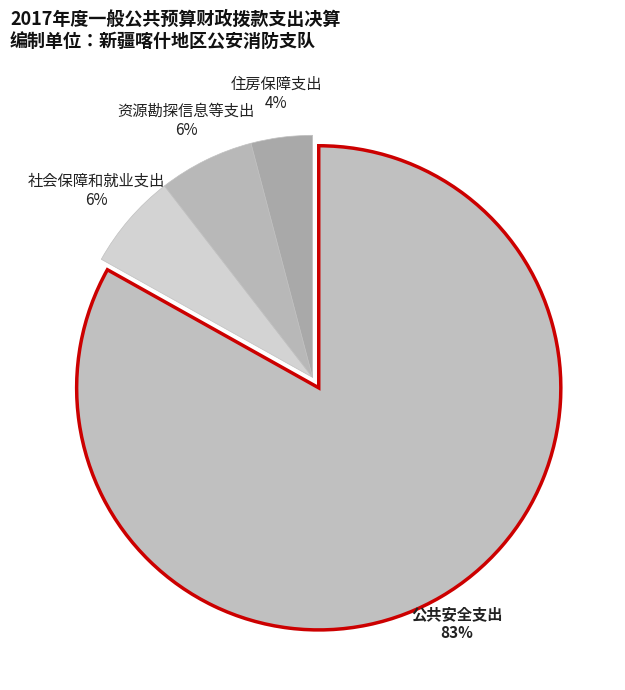

Does 公共安全支出 account for over 50% of the chart?

Yes